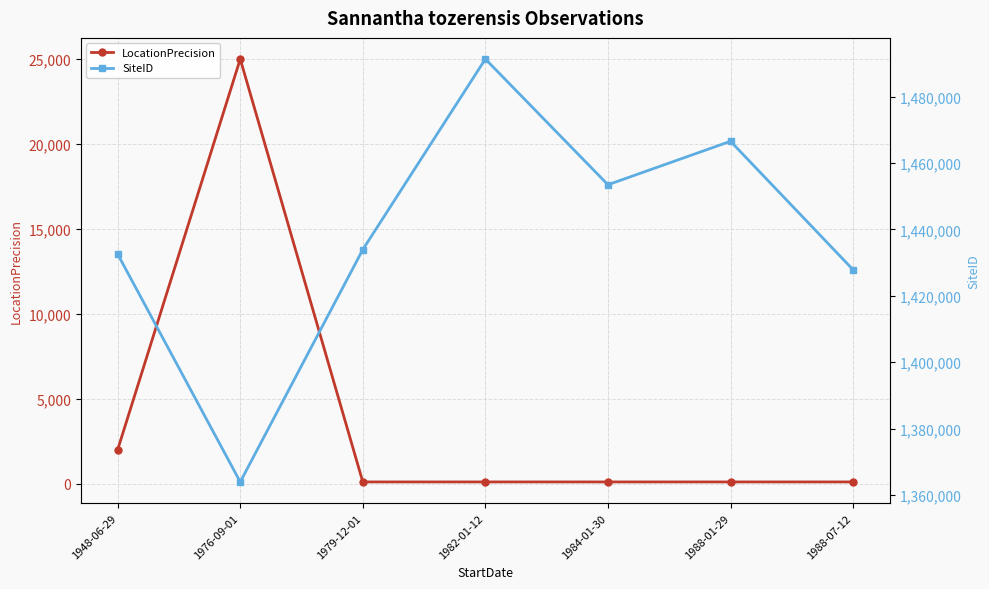

How many data points does each series have?

7